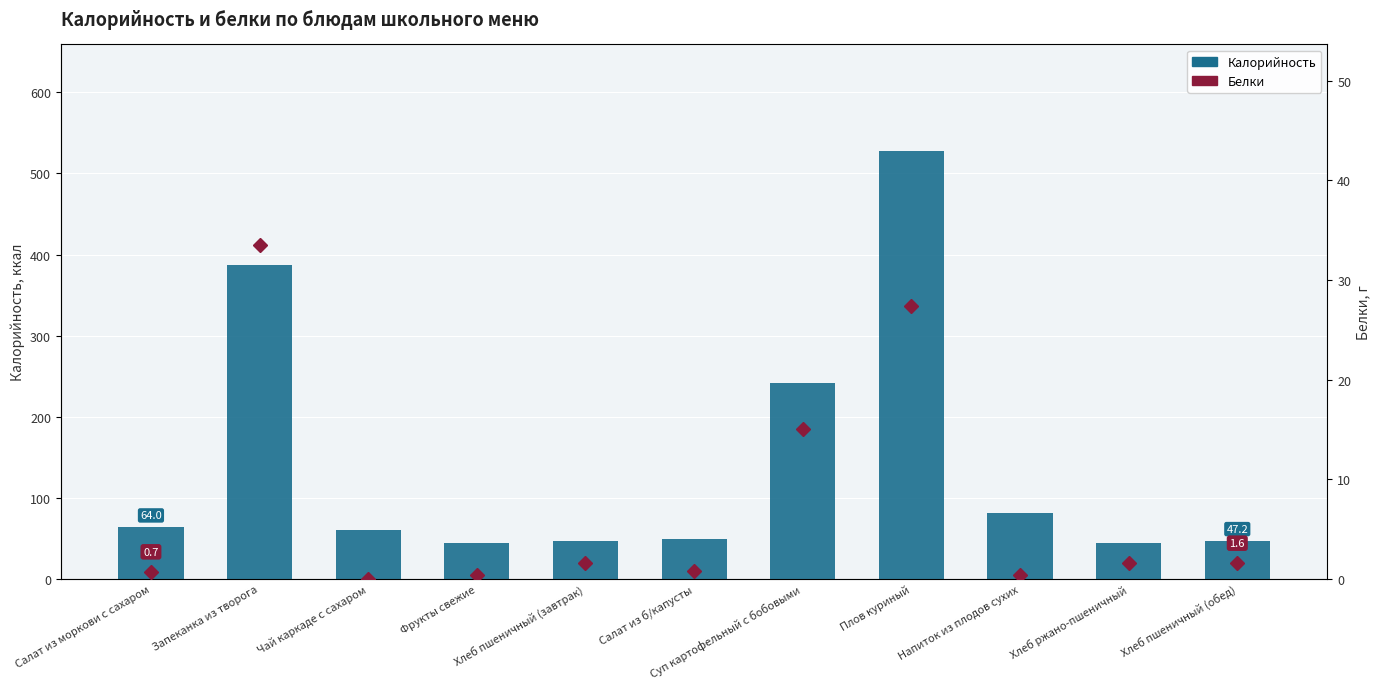

What is the highest value of the Белки series?

33.5